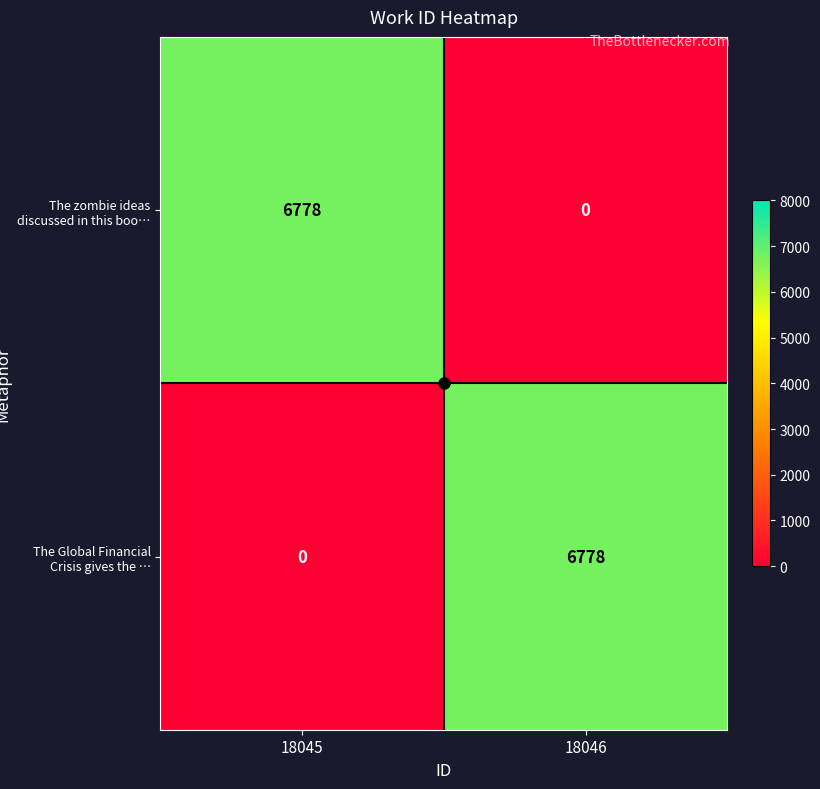

What is the sum of all The Global Financial Crisis gives the … values?

6778